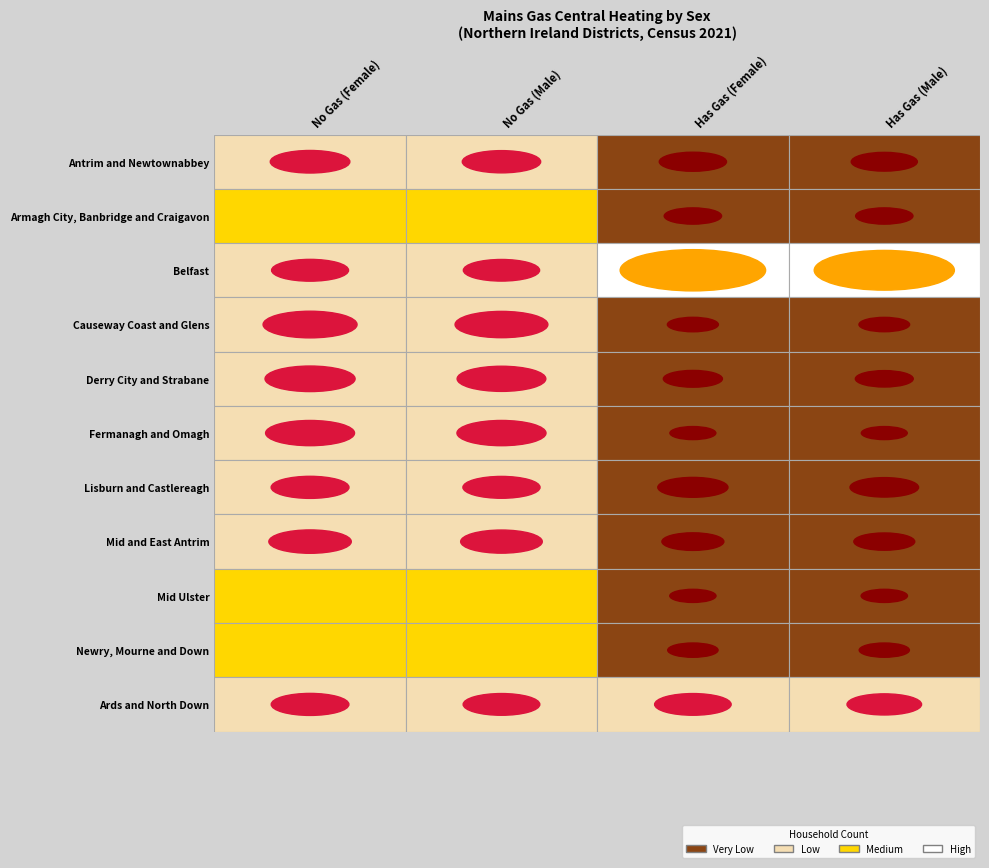

What is the minimum value shown in the chart?

787